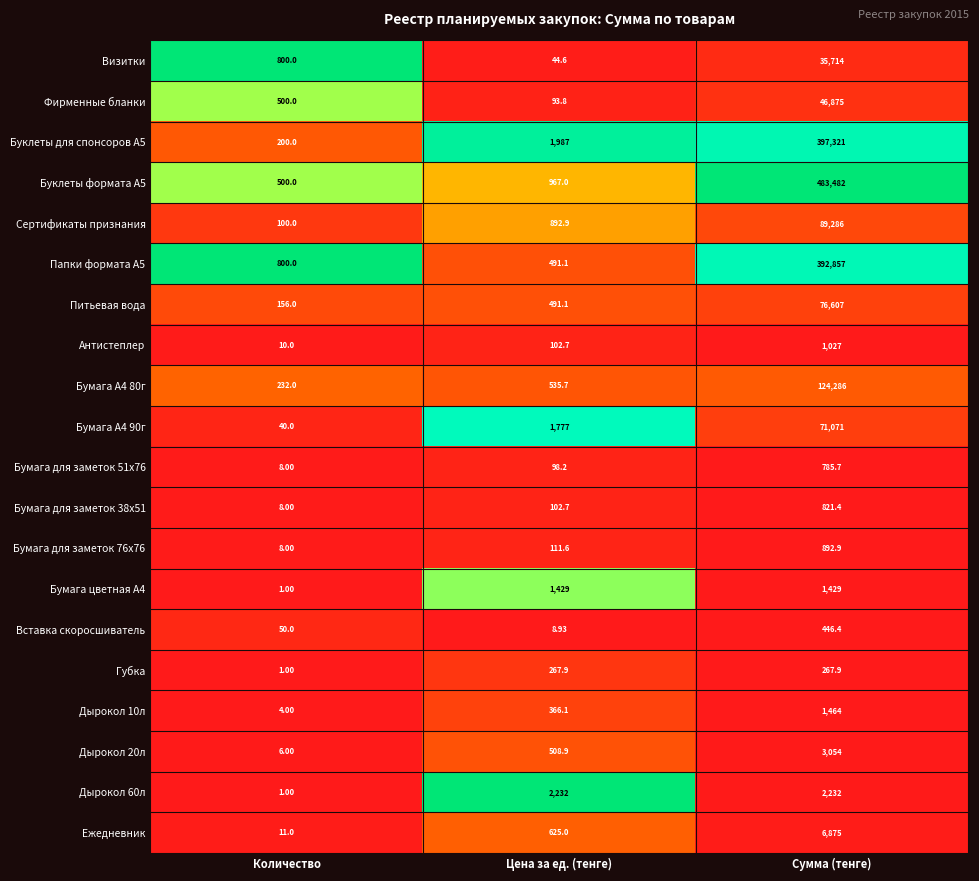

At which category is the sum across all series the highest?

Сумма (тенге)